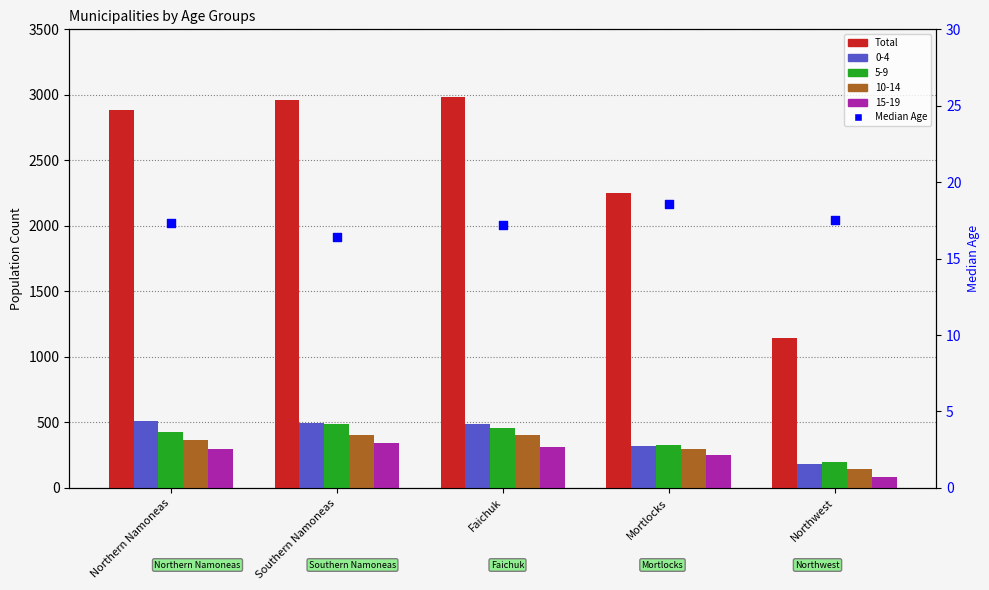

Is the value of Total at Northern Namoneas greater than the value of Median Age at Southern Namoneas?

Yes